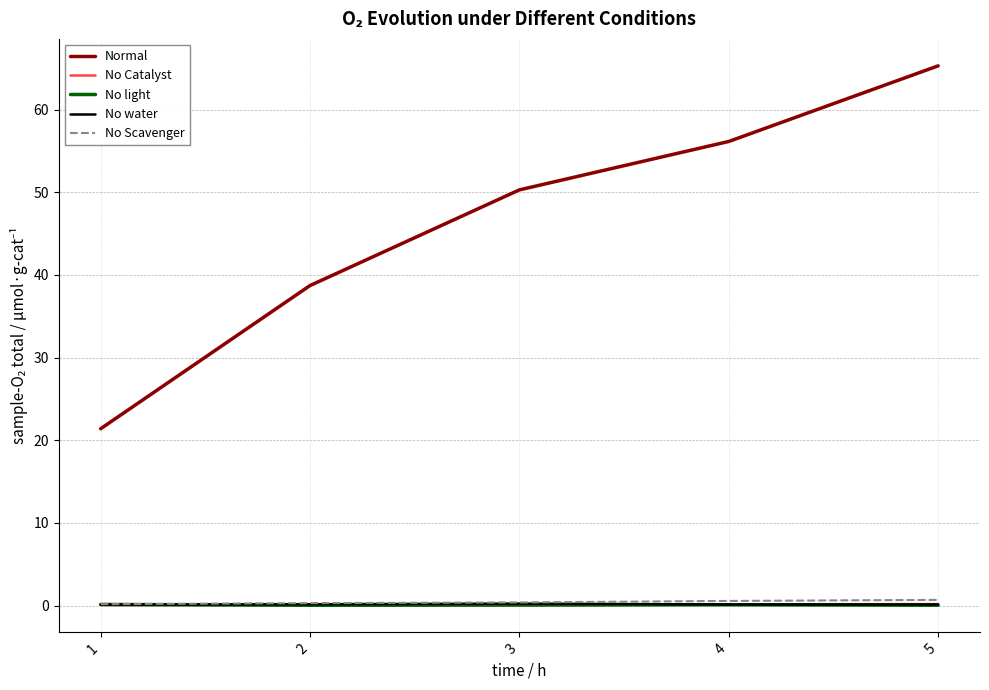

True or false: No water has more than 2 interior local peaks.

False